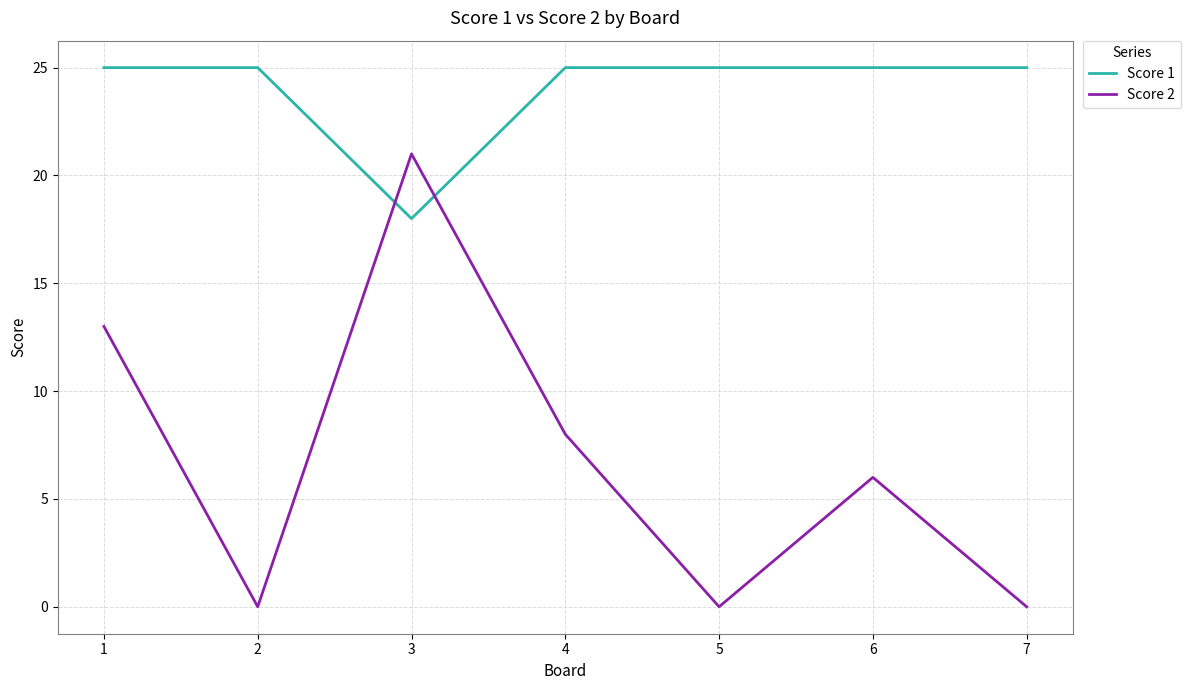

The Score 1 series shows 13 at 5. True or false?

False